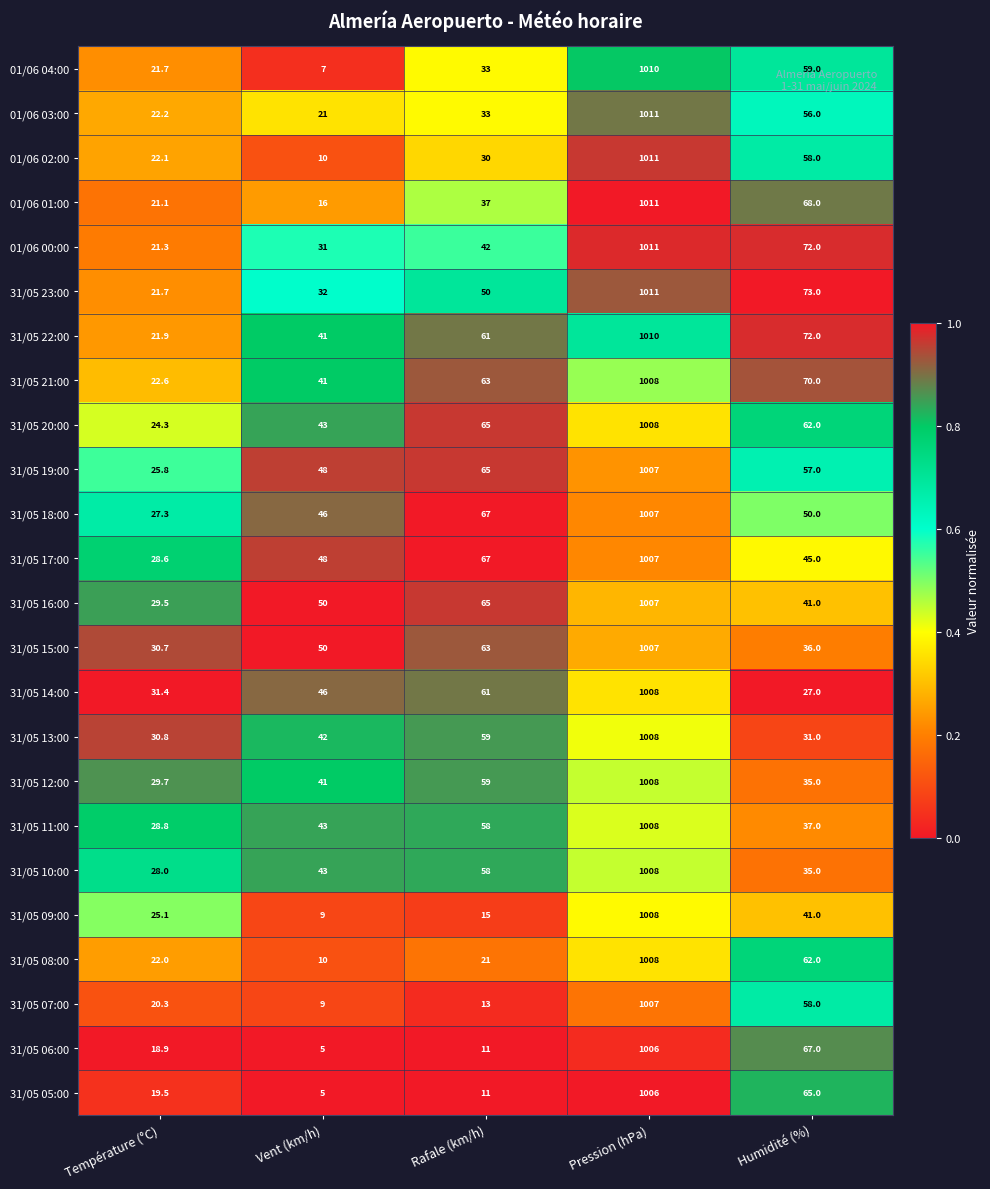

What is the difference between the highest and lowest values at Rafale (km/h)?

56.0